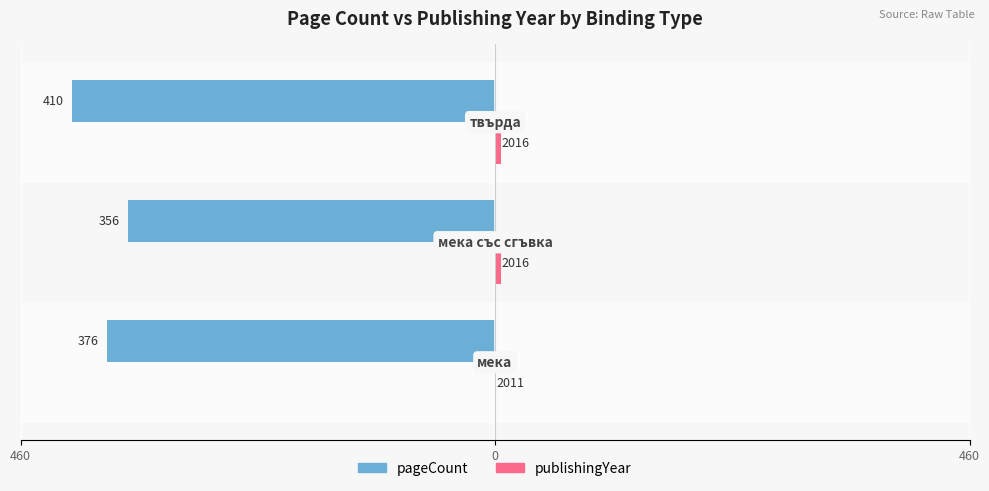

What is the value of the pageCount bar at the 2nd from the left?

-356